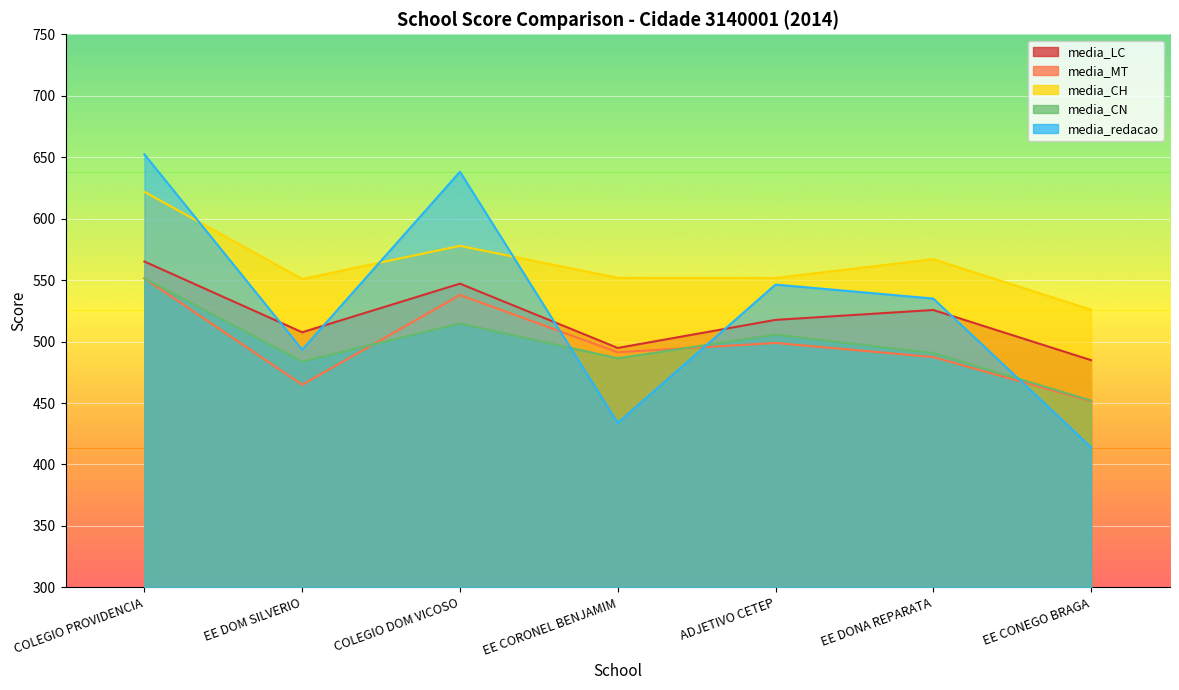

Reading right to left, transcribe all the data shown in this chart.

media_LC: EE CONEGO BRAGA=484.9	EE DONA REPARATA=525.7	ADJETIVO CETEP=517.6	EE CORONEL BENJAMIM=494.8	COLEGIO DOM VICOSO=547.1	EE DOM SILVERIO=507.6	COLEGIO PROVIDENCIA=565.1
media_MT: EE CONEGO BRAGA=451.5	EE DONA REPARATA=487.4	ADJETIVO CETEP=498.9	EE CORONEL BENJAMIM=491.3	COLEGIO DOM VICOSO=537.9	EE DOM SILVERIO=464.9	COLEGIO PROVIDENCIA=551.5
media_CH: EE CONEGO BRAGA=525.9	EE DONA REPARATA=567.0	ADJETIVO CETEP=551.7	EE CORONEL BENJAMIM=551.9	COLEGIO DOM VICOSO=577.9	EE DOM SILVERIO=550.9	COLEGIO PROVIDENCIA=621.9
media_CN: EE CONEGO BRAGA=452.0	EE DONA REPARATA=490.6	ADJETIVO CETEP=505.6	EE CORONEL BENJAMIM=486.4	COLEGIO DOM VICOSO=514.8	EE DOM SILVERIO=483.8	COLEGIO PROVIDENCIA=551.4
media_redacao: EE CONEGO BRAGA=414.1	EE DONA REPARATA=535.0	ADJETIVO CETEP=546.4	EE CORONEL BENJAMIM=433.9	COLEGIO DOM VICOSO=638.2	EE DOM SILVERIO=493.4	COLEGIO PROVIDENCIA=652.3